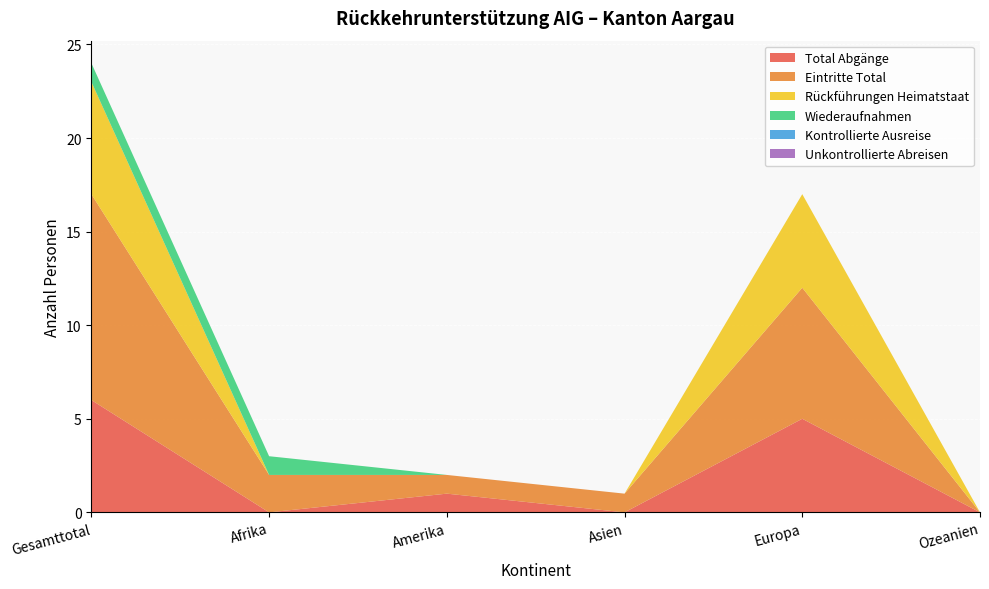

Reading right to left, transcribe all the data shown in this chart.

Total Abgänge: Ozeanien=0	Europa=5	Asien=0	Amerika=1	Afrika=0	Gesamttotal=6
Eintritte Total: Ozeanien=0	Europa=7	Asien=1	Amerika=1	Afrika=2	Gesamttotal=11
Rückführungen Heimatstaat: Ozeanien=0	Europa=5	Asien=0	Amerika=0	Afrika=0	Gesamttotal=6
Wiederaufnahmen: Ozeanien=0	Europa=0	Asien=0	Amerika=0	Afrika=1	Gesamttotal=1
Kontrollierte Ausreise: Ozeanien=0	Europa=0	Asien=0	Amerika=0	Afrika=0	Gesamttotal=0
Unkontrollierte Abreisen: Ozeanien=0	Europa=0	Asien=0	Amerika=0	Afrika=0	Gesamttotal=0